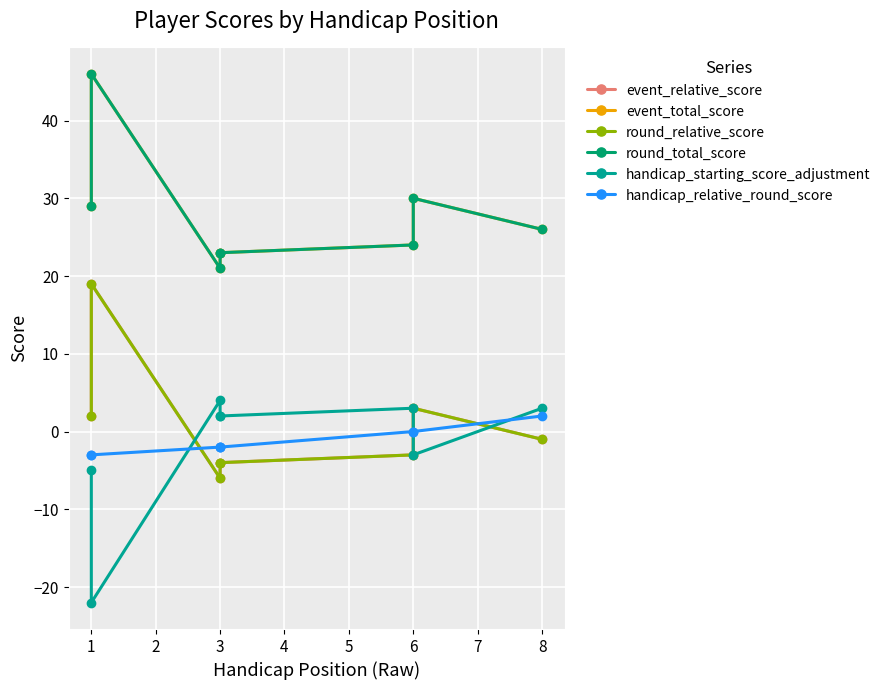

Is this an area chart (filled region under the line)?

No